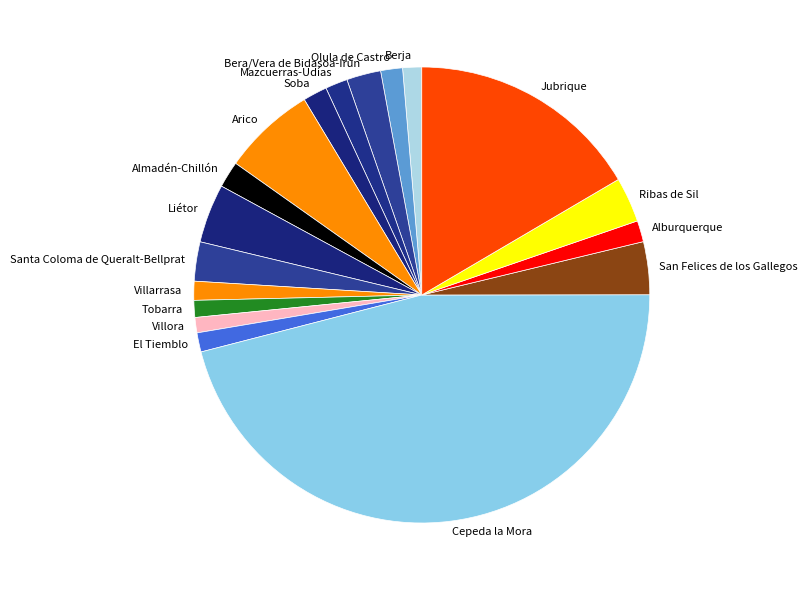

How many segments does this pie chart have?

18